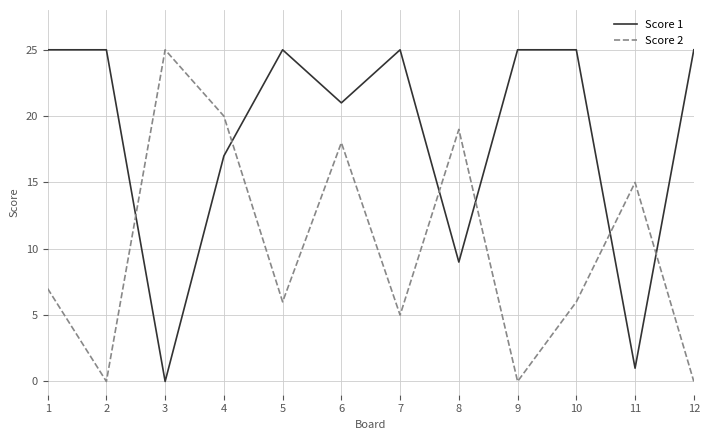

Which series has the largest total across all categories?

Score 1